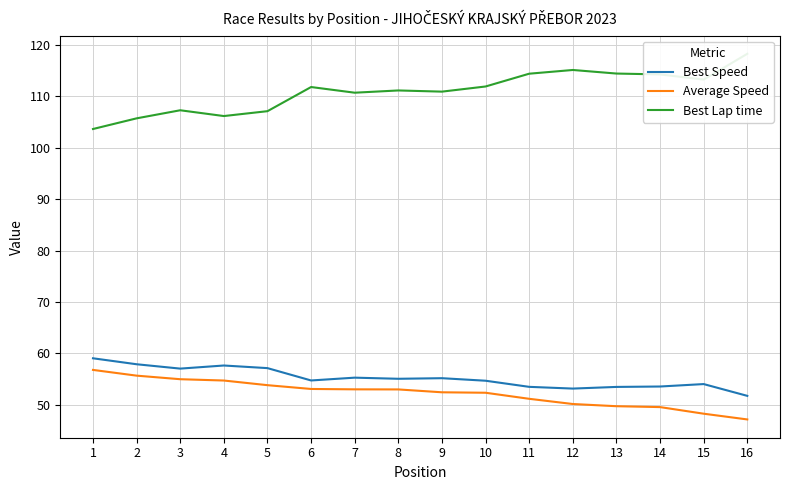

How many values in the Best Speed series exceed 55?

8